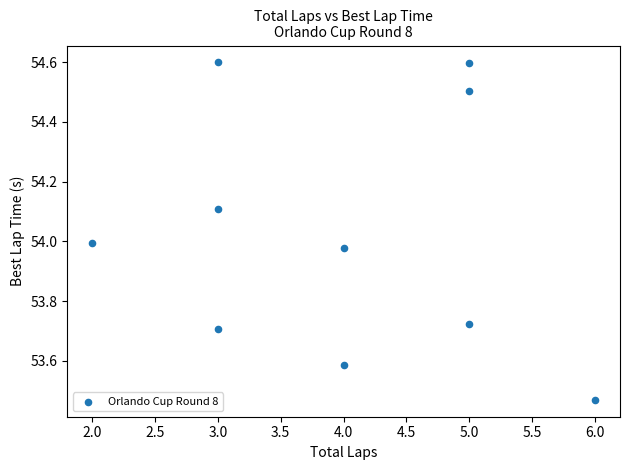

What is the range of Y values (max minus min)?

1.1